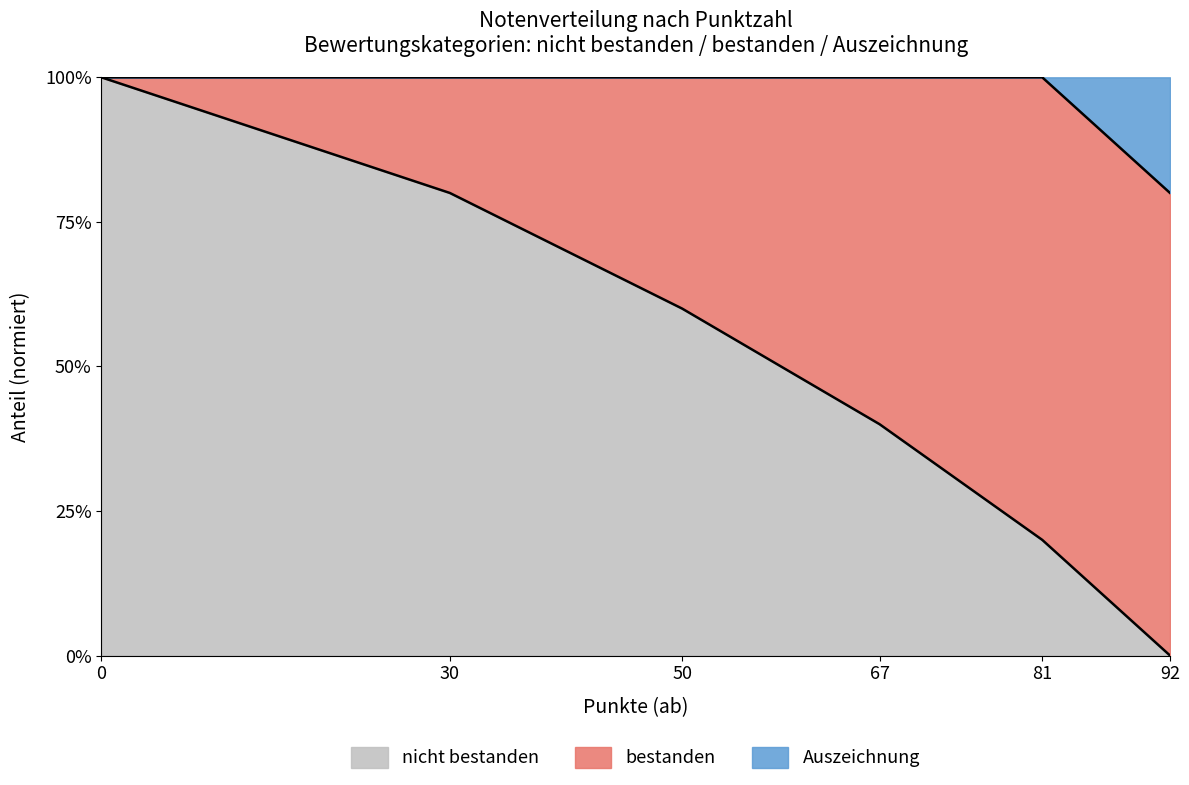

What is the approximate value at 50?

0.6